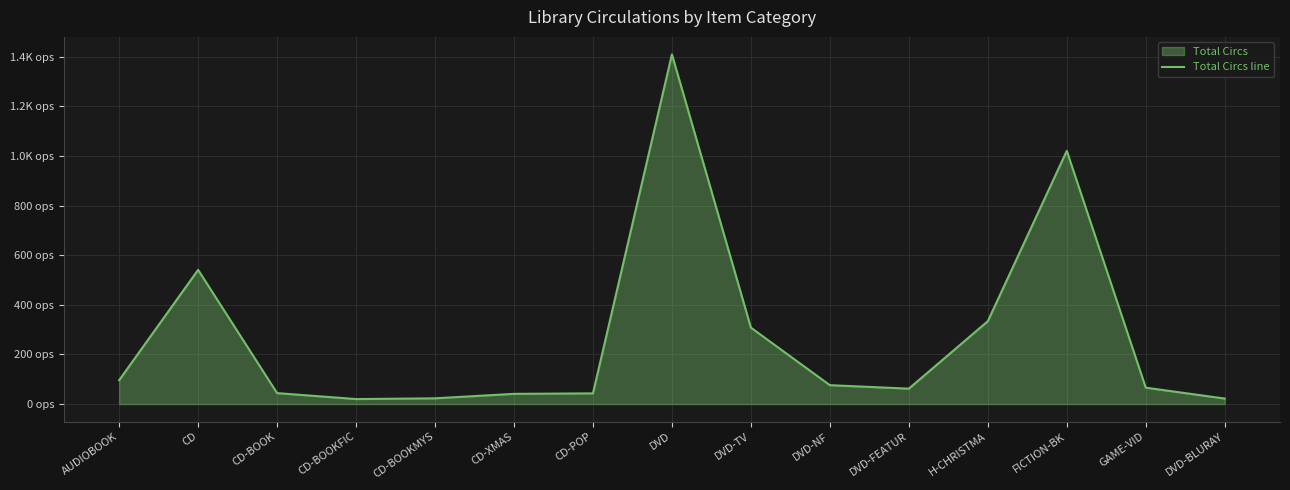

List the labels in order of value, smallest first.

CD-BOOKFIC, DVD-BLURAY, CD-BOOKMYS, CD-XMAS, CD-POP, CD-BOOK, DVD-FEATUR, GAME-VID, DVD-NF, AUDIOBOOK, DVD-TV, H-CHRISTMA, CD, FICTION-BK, DVD